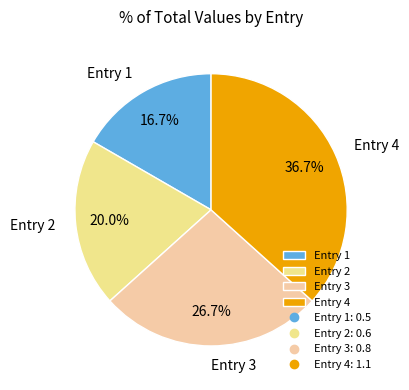

To the nearest percent, what is the difference between the largest and smallest slice percentages?

20%